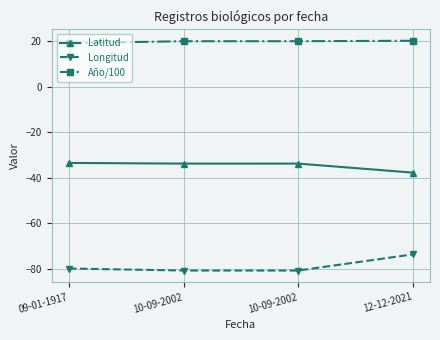

What is the sum of the Latitud values at 12-12-2021 and 10-09-2002?

-71.5